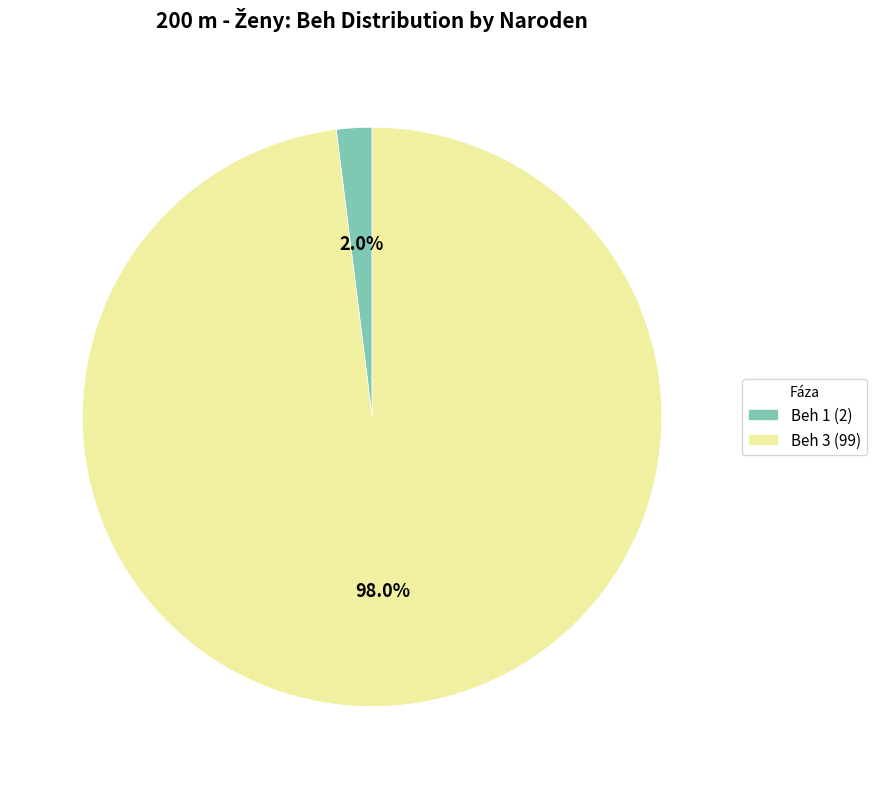

Is there a majority slice in this chart?

Yes